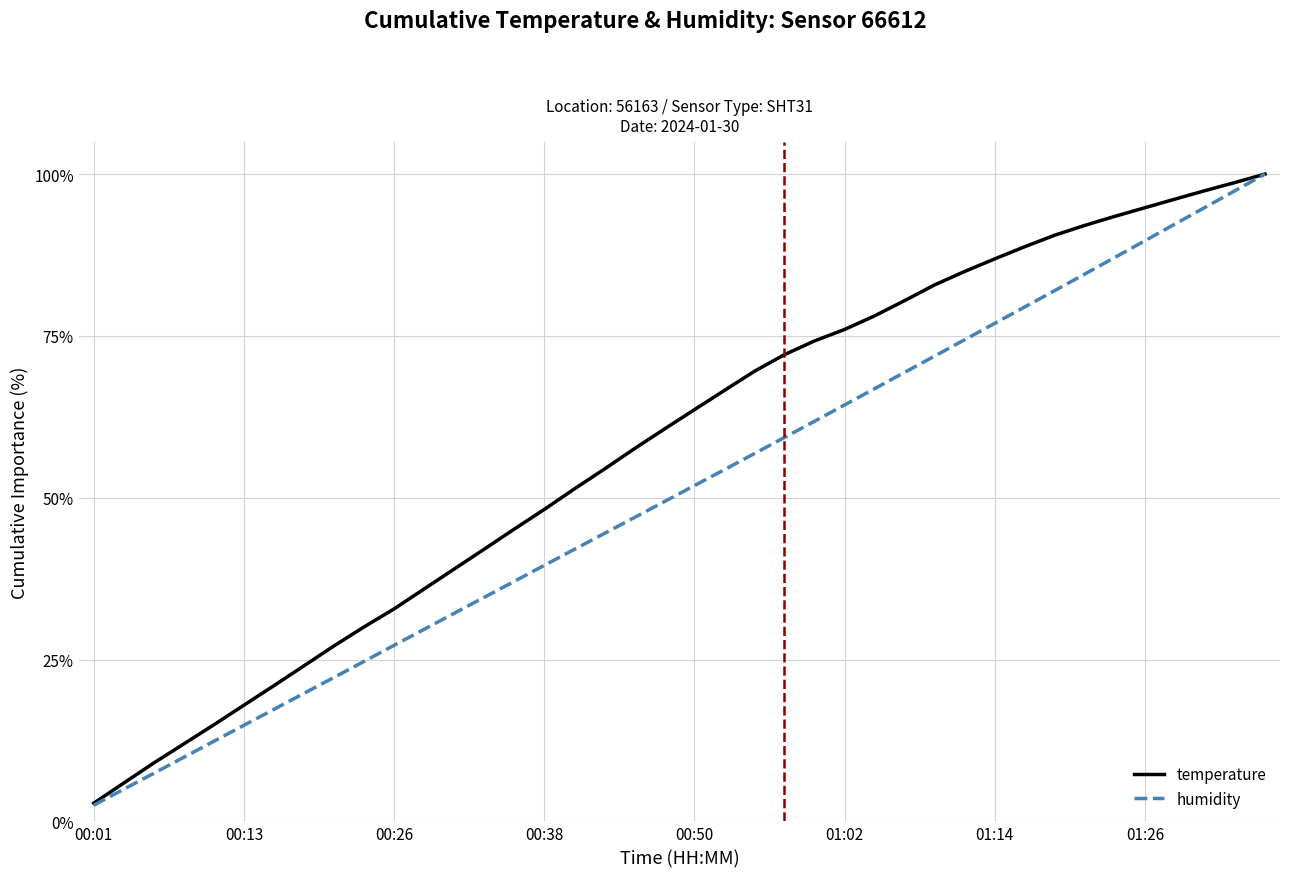

What is the smallest value displayed?

2.5